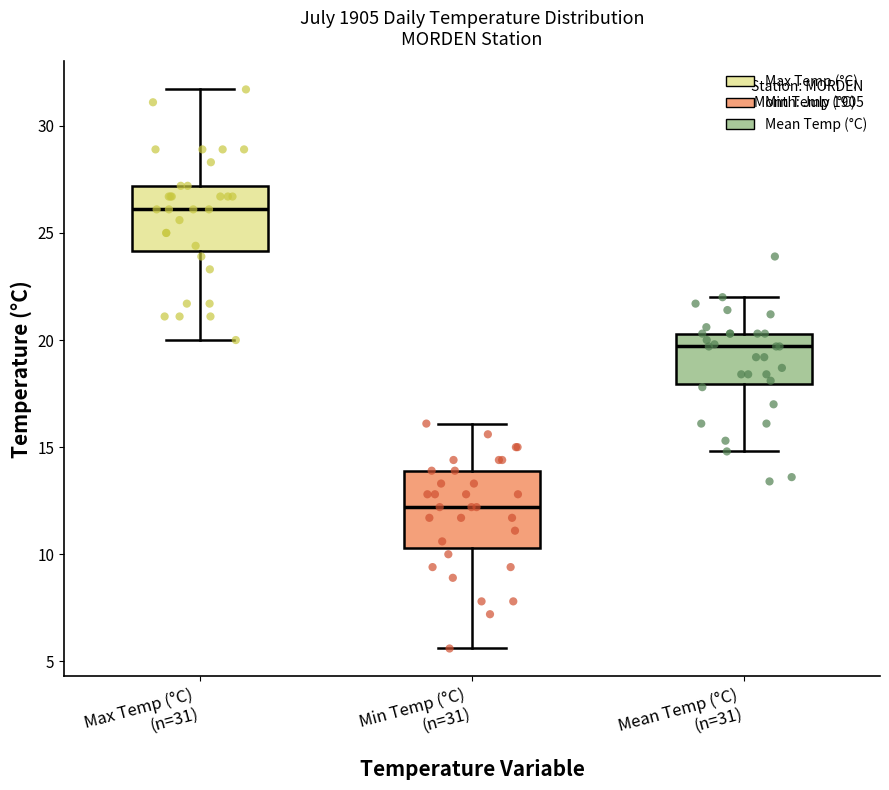

Where does the upper whisker of the box for Max Temp (°C) (n=31) end on the y-axis? The values are not printed on the chart, so give them approximately, as read against the axis.

31.5